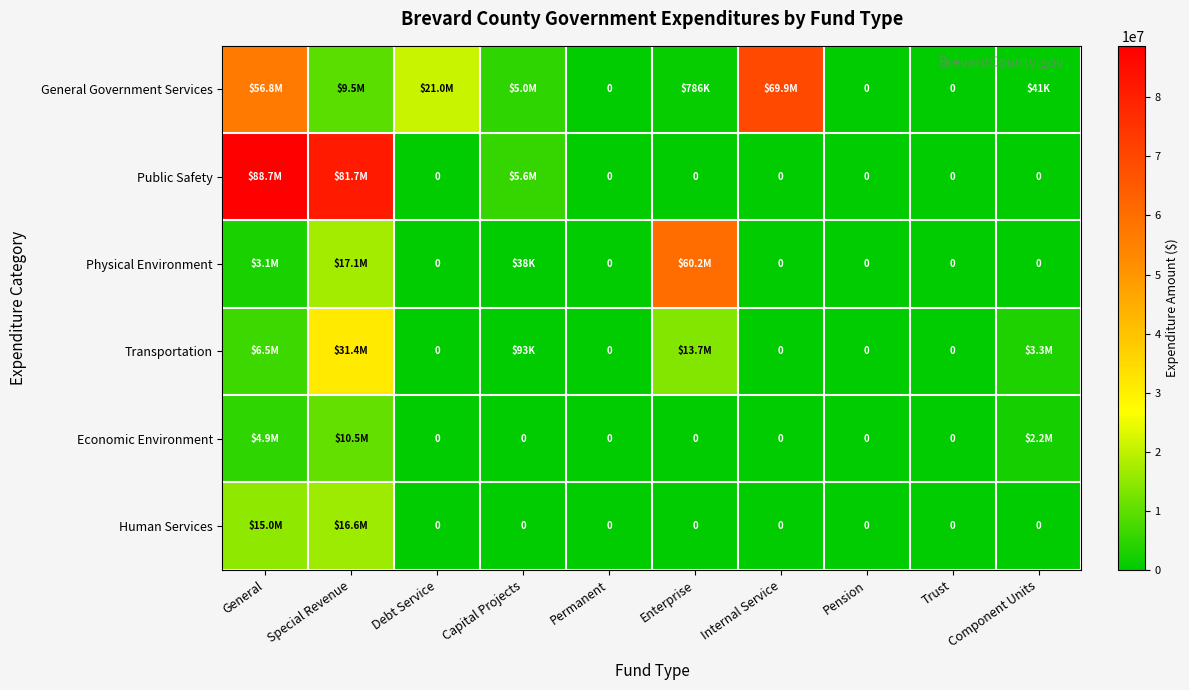

What value does the Physical Environment series have at Special Revenue?

17052544